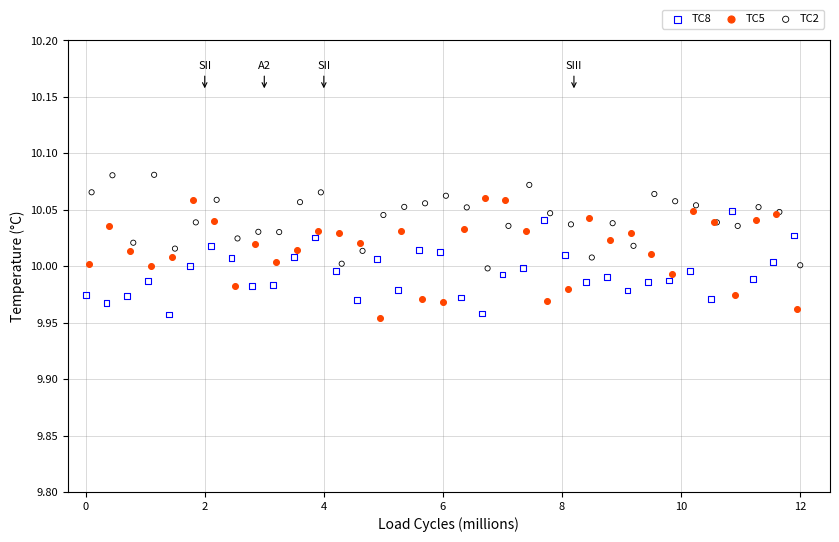

Which series contains the highest Y value?

TC2